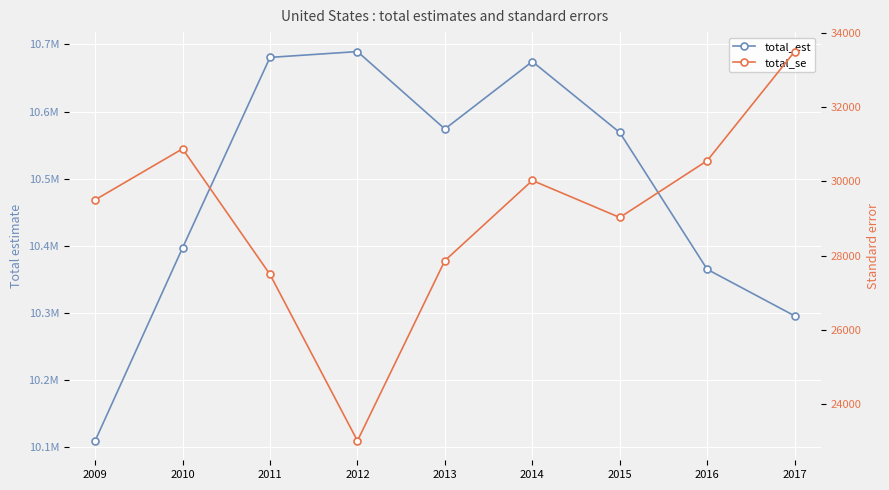

The value of total_se at 2009 is 44265.5. True or false?

False